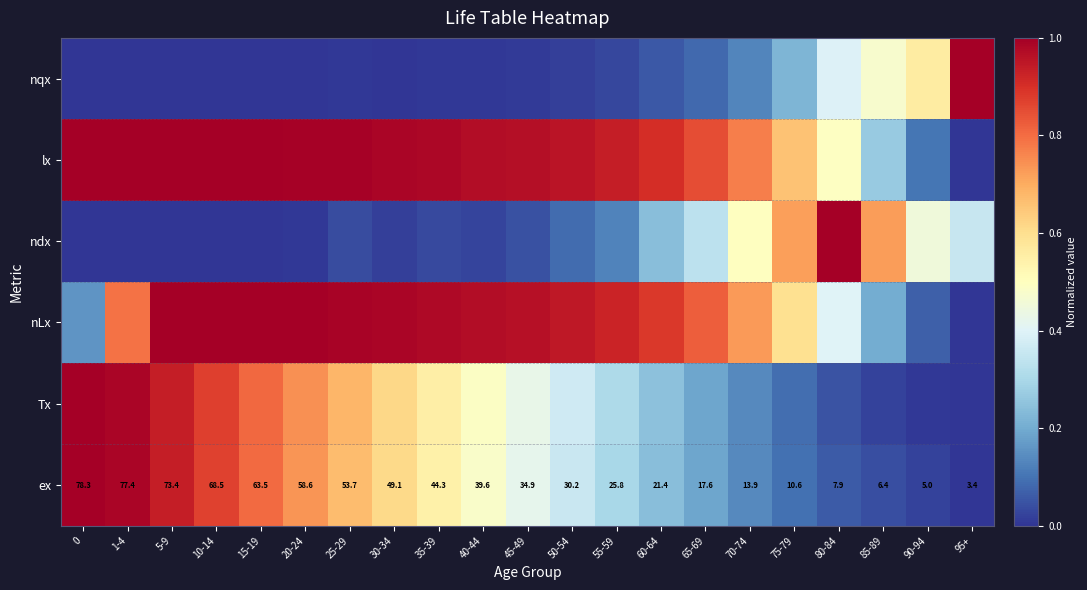

What is the average value of the nqx series?

0.1